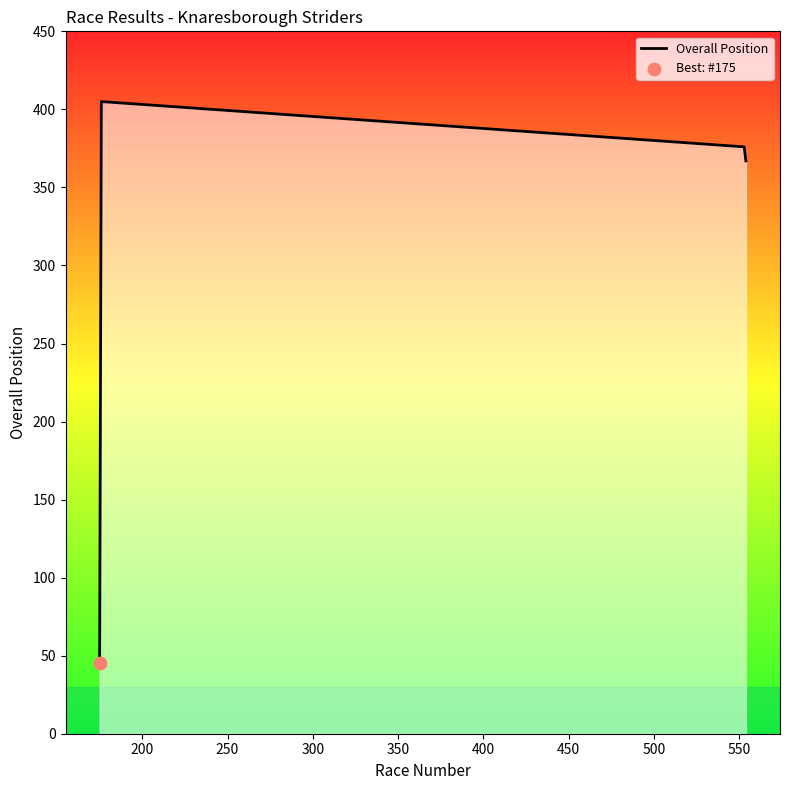

What is the difference between the maximum and minimum values?

360